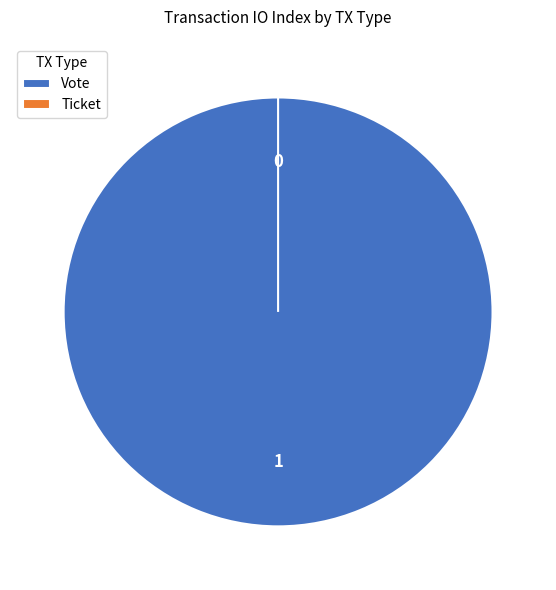

What is the largest slice in the pie chart?

Vote